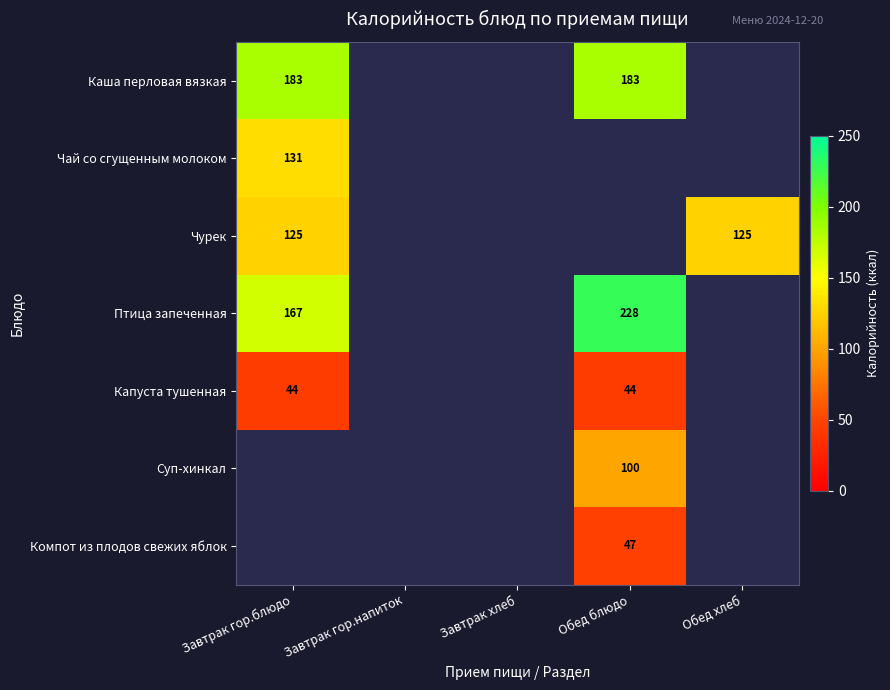

True or false: Чурек has a value of 191 at Завтрак гор.блюдо.

False